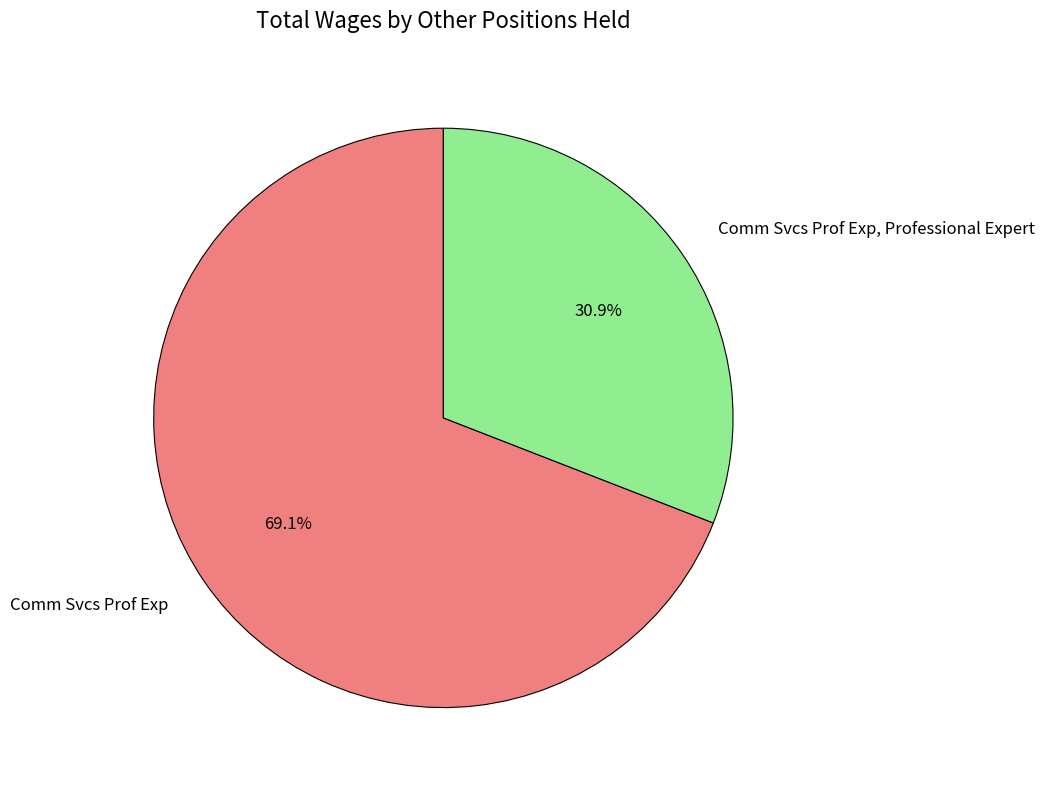

Does any single category account for the majority?

Yes